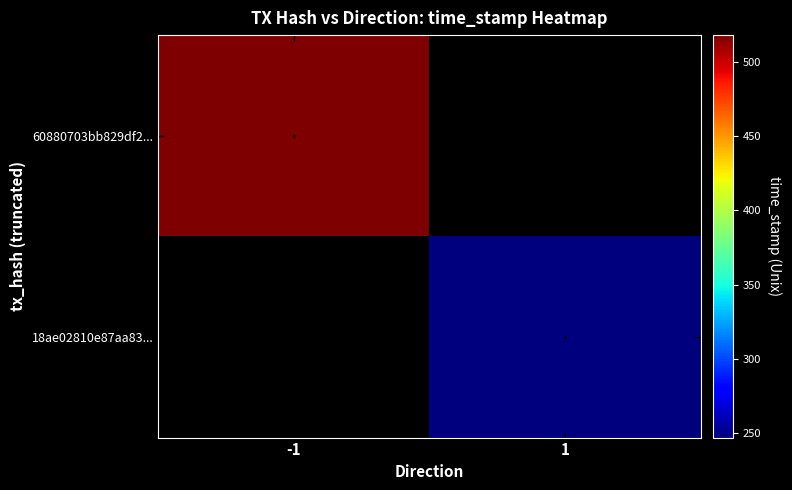

The value of 60880703bb829df20c863e0d84f1523f990b426 at time_stamp is 340909829. True or false?

False